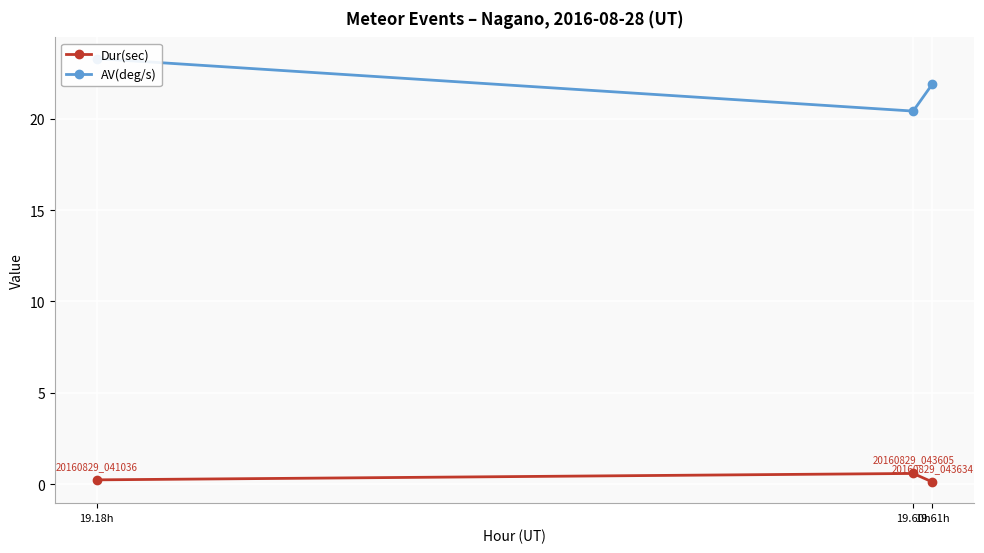

At how many categories does at least one series exceed 12?

3